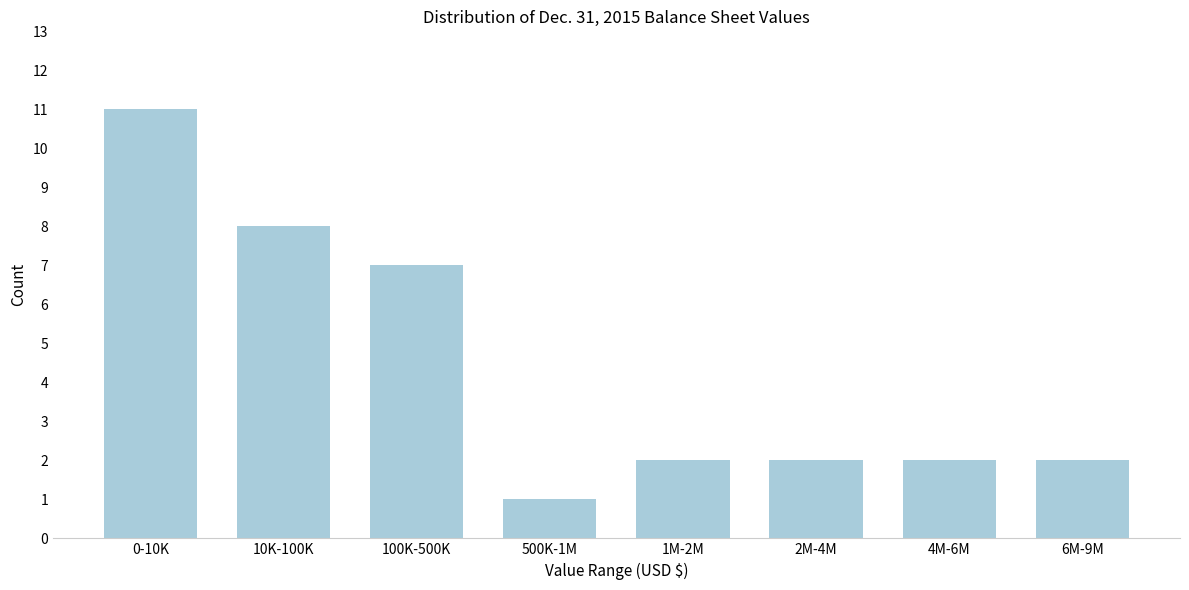

Reading left to right, transcribe all the data shown in this chart.

0-10K=11	10K-100K=8	100K-500K=7	500K-1M=1	1M-2M=2	2M-4M=2	4M-6M=2	6M-9M=2